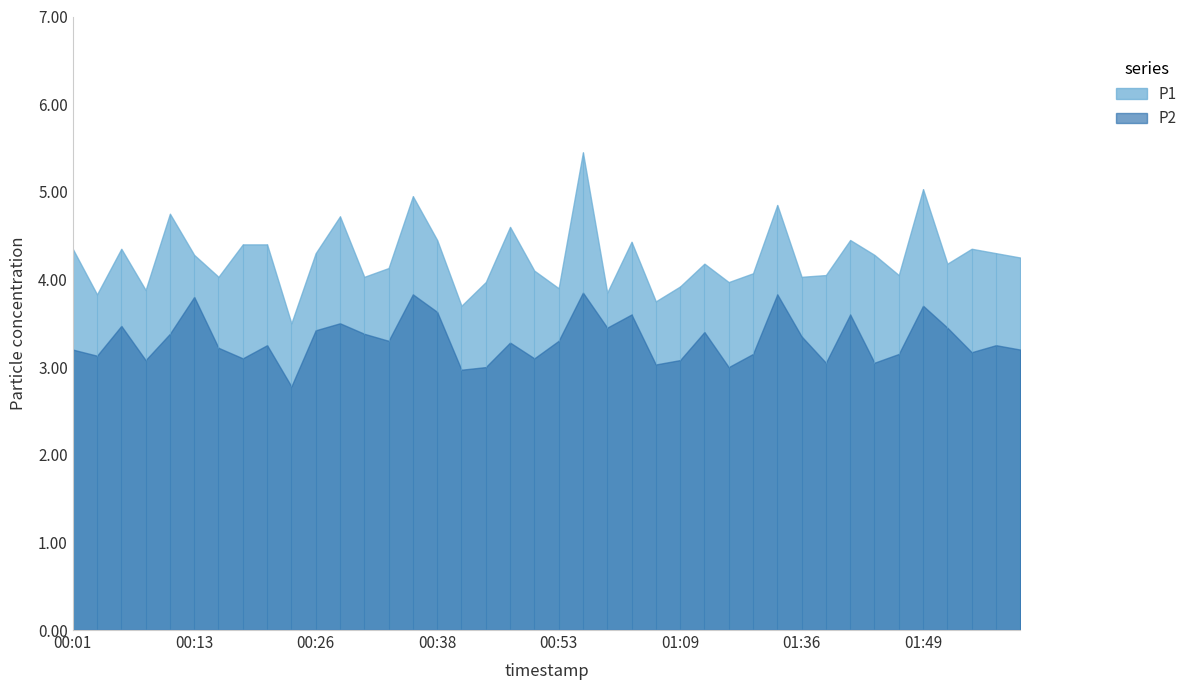

Reading left to right, what are all the values shown in this chart?

P1: 4.3	3.8	4.3	3.9	4.8	4.3	4.0	4.4	4.4	3.5	4.3	4.7	4.0	4.1	5.0	4.5	3.7	4.0	4.6	4.1	3.9	5.5	3.9	4.4	3.8	3.9	4.2	4.0	4.1	4.8	4.0	4.0	4.5	4.3	4.0	5.0	4.2	4.3	4.3	4.2
P2: 3.2	3.1	3.5	3.1	3.4	3.8	3.2	3.1	3.2	2.8	3.4	3.5	3.4	3.3	3.8	3.6	3.0	3.0	3.3	3.1	3.3	3.9	3.5	3.6	3.0	3.1	3.4	3.0	3.1	3.8	3.4	3.0	3.6	3.0	3.1	3.7	3.5	3.2	3.2	3.2